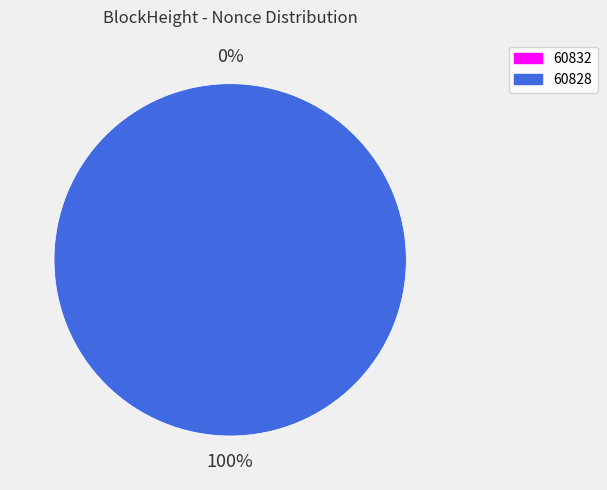

Is the sum of 60832 and 60828 greater than half?

Yes